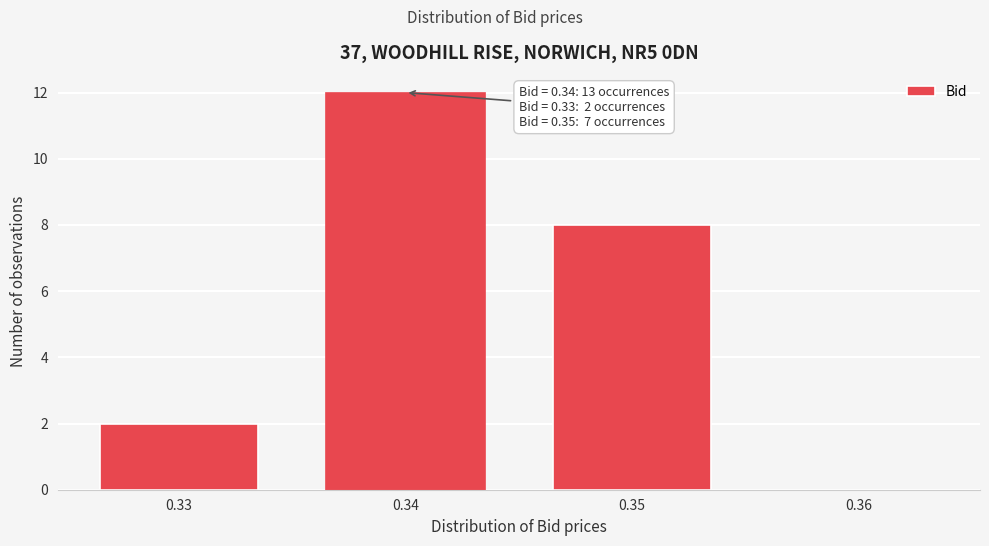

Reading right to left, transcribe all the data shown in this chart.

0.36=0	0.35=8	0.34=12	0.33=2